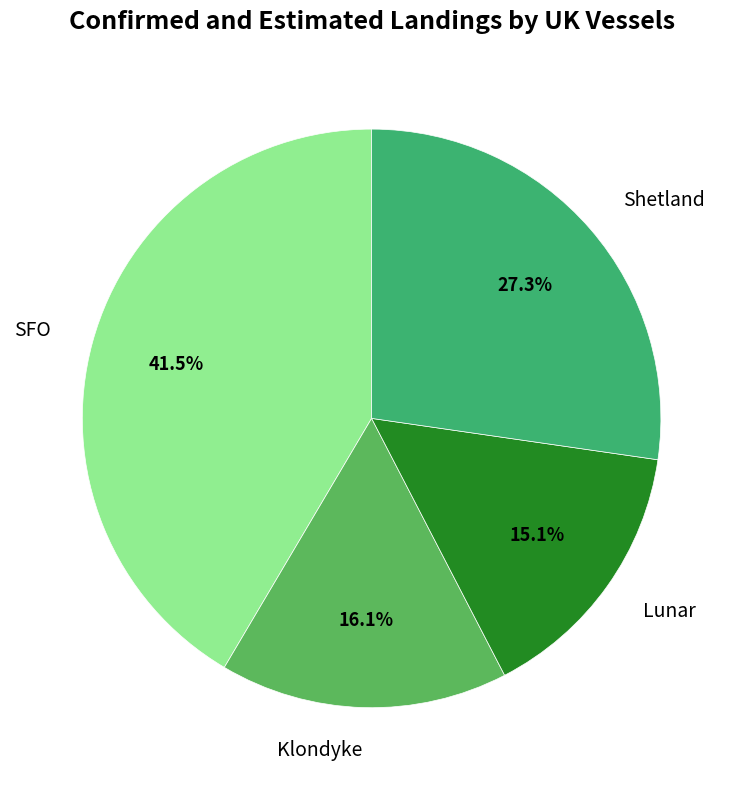

Approximately how many times larger is the value at Shetland compared to Lunar?

1.8